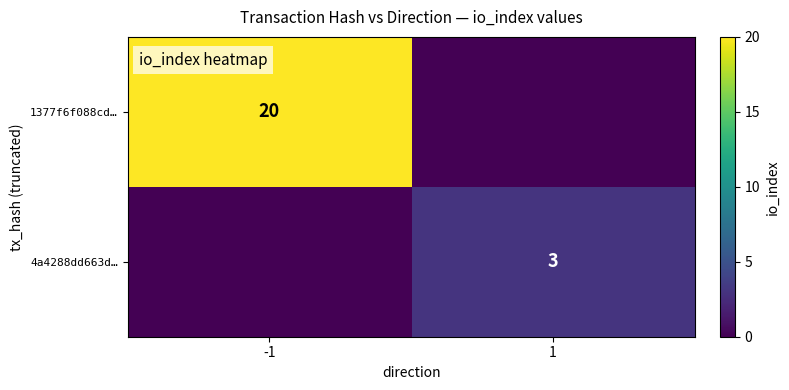

Is it true that 4a4288dd663d… equals 1 at 1?

False